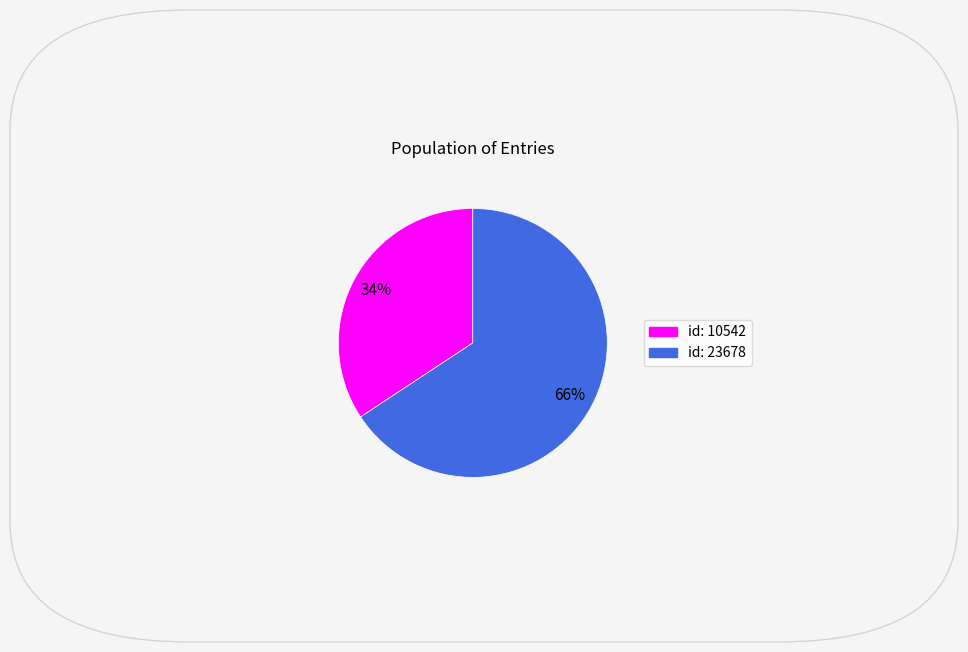

How many segments does this pie chart have?

2